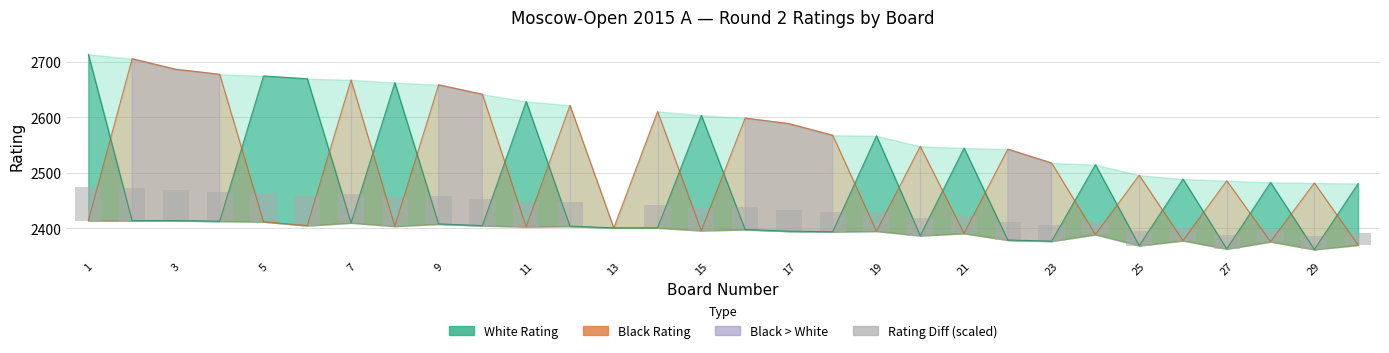

The value of Rating Diff (scaled) at 9 is 83.5. True or false?

False